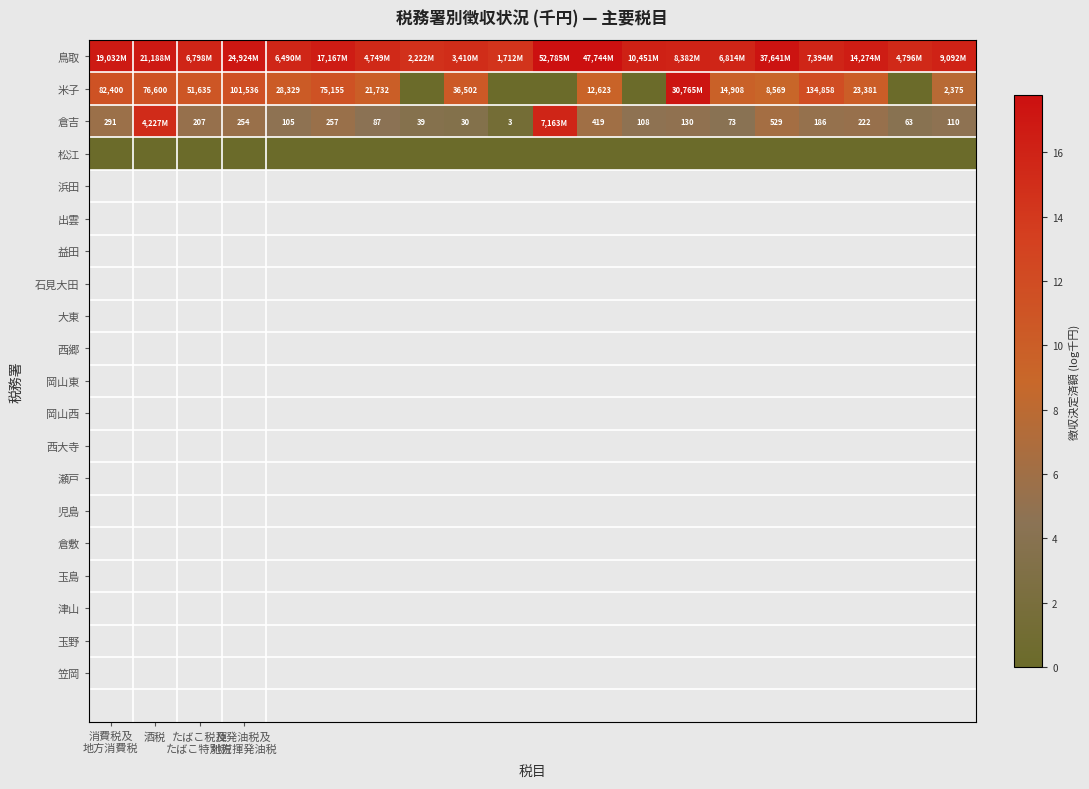

Which category has the highest value across all series?

10